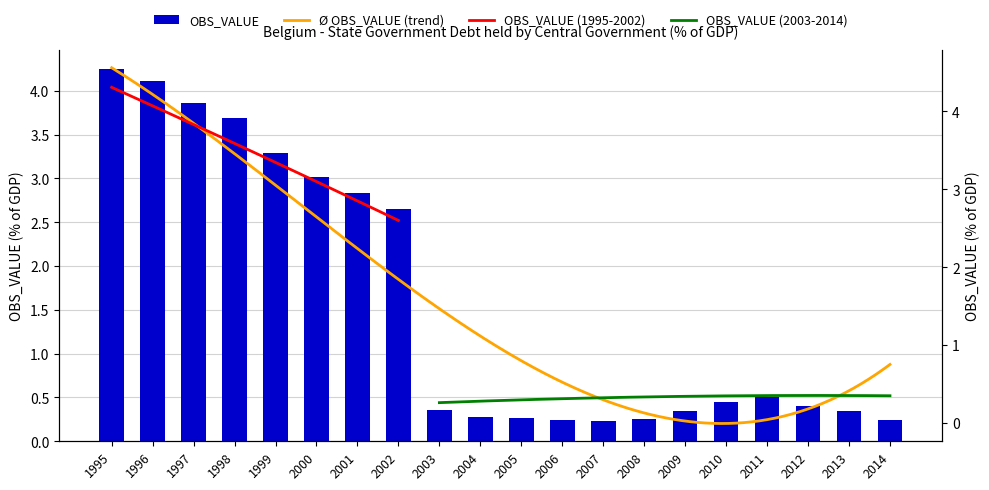

Approximately how many times larger is the value at 2012 compared to 2002?

0.2